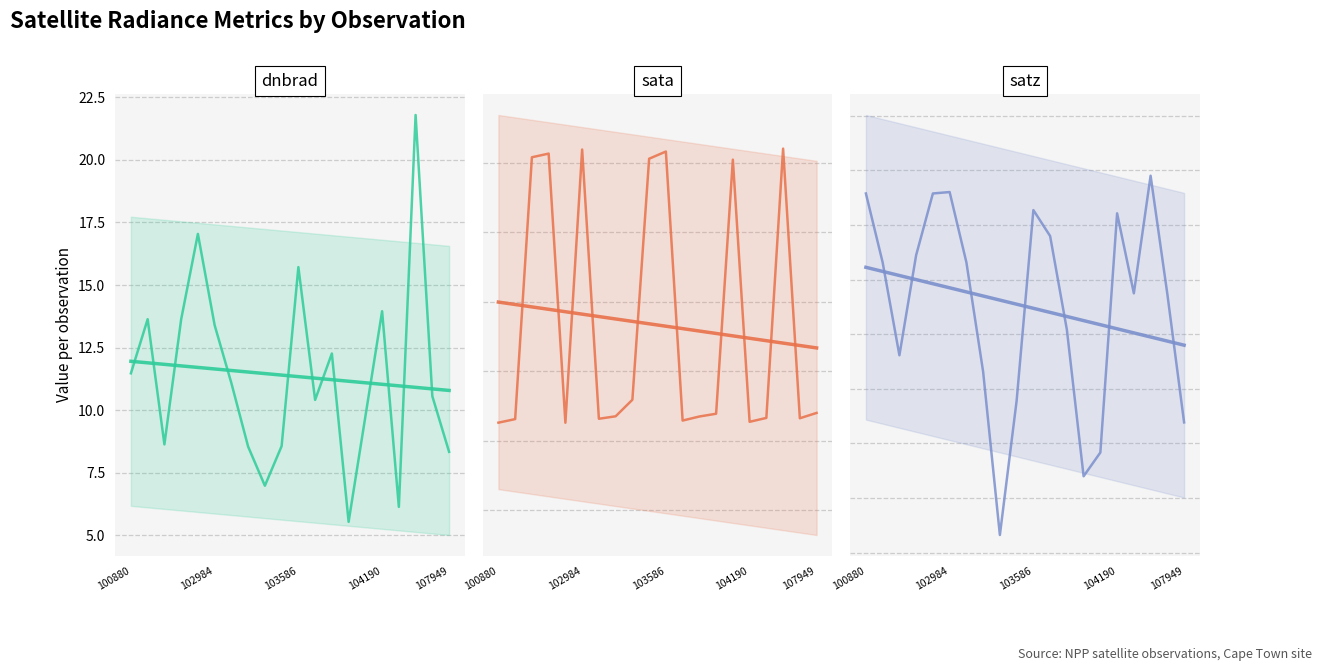

What is the approximate value of sata trend at 100880?

-0.2